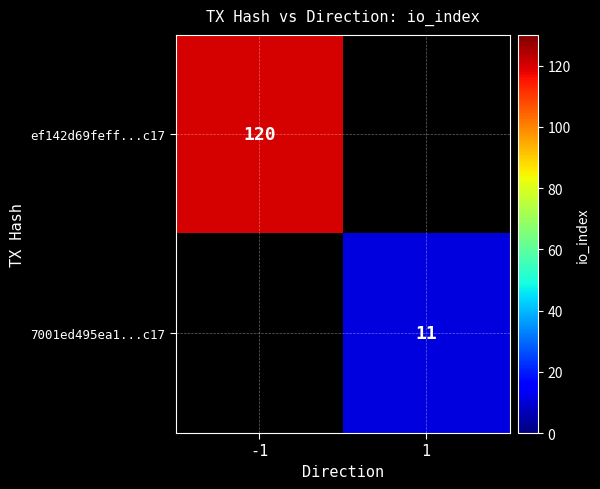

Is the value of ef142d69feff...c17 at -1 greater than the value of 7001ed495ea1...c17 at 1?

Yes